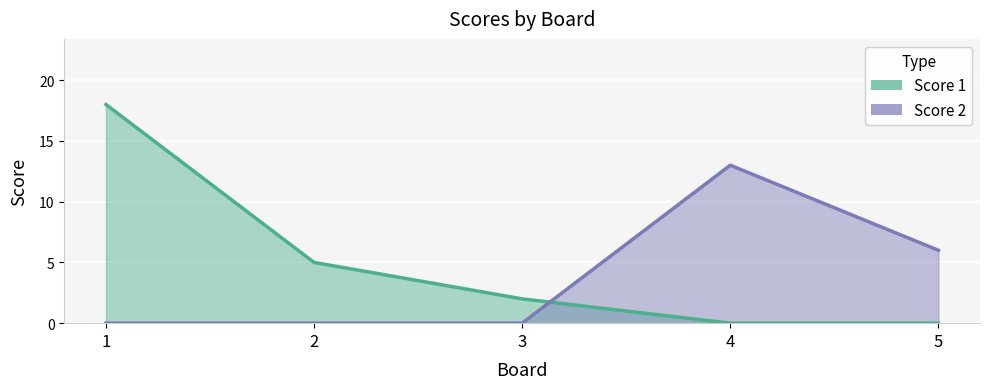

At which label does Score 1 reach its peak?

1